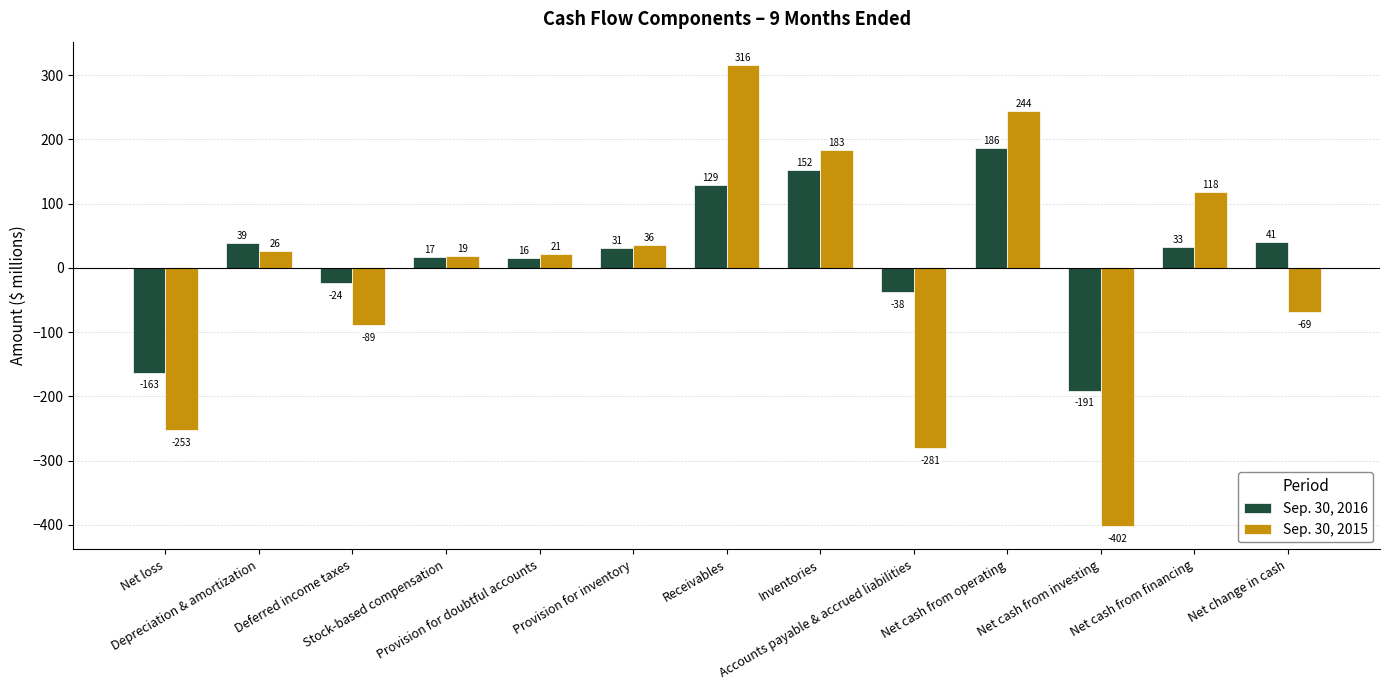

The value of Sep. 30, 2016 at Provision for inventory is 31. True or false?

True